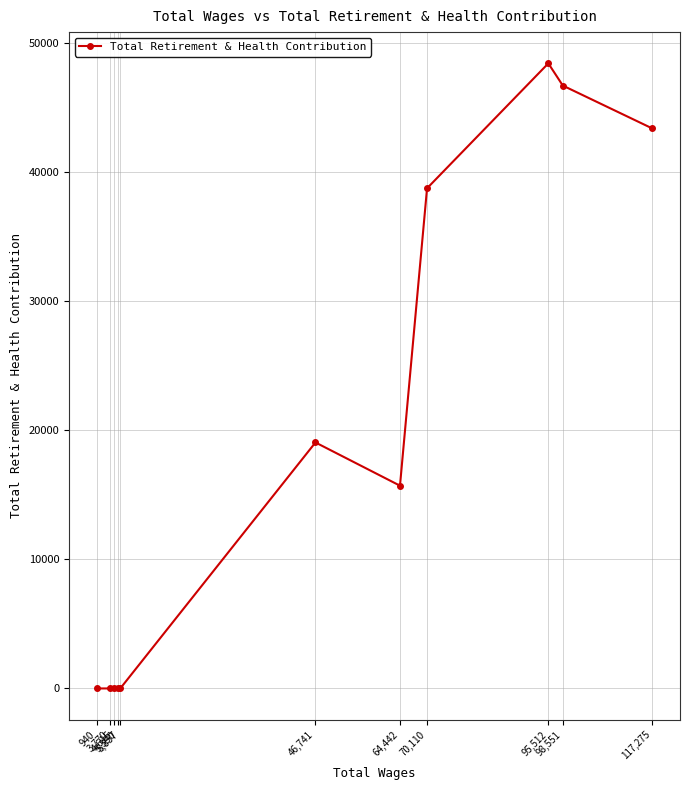

Rank the categories by value from lowest to highest.

5,857, 5,390, 4,615, 3,770, 940, 64,442, 46,741, 70,110, 117,275, 98,551, 95,512